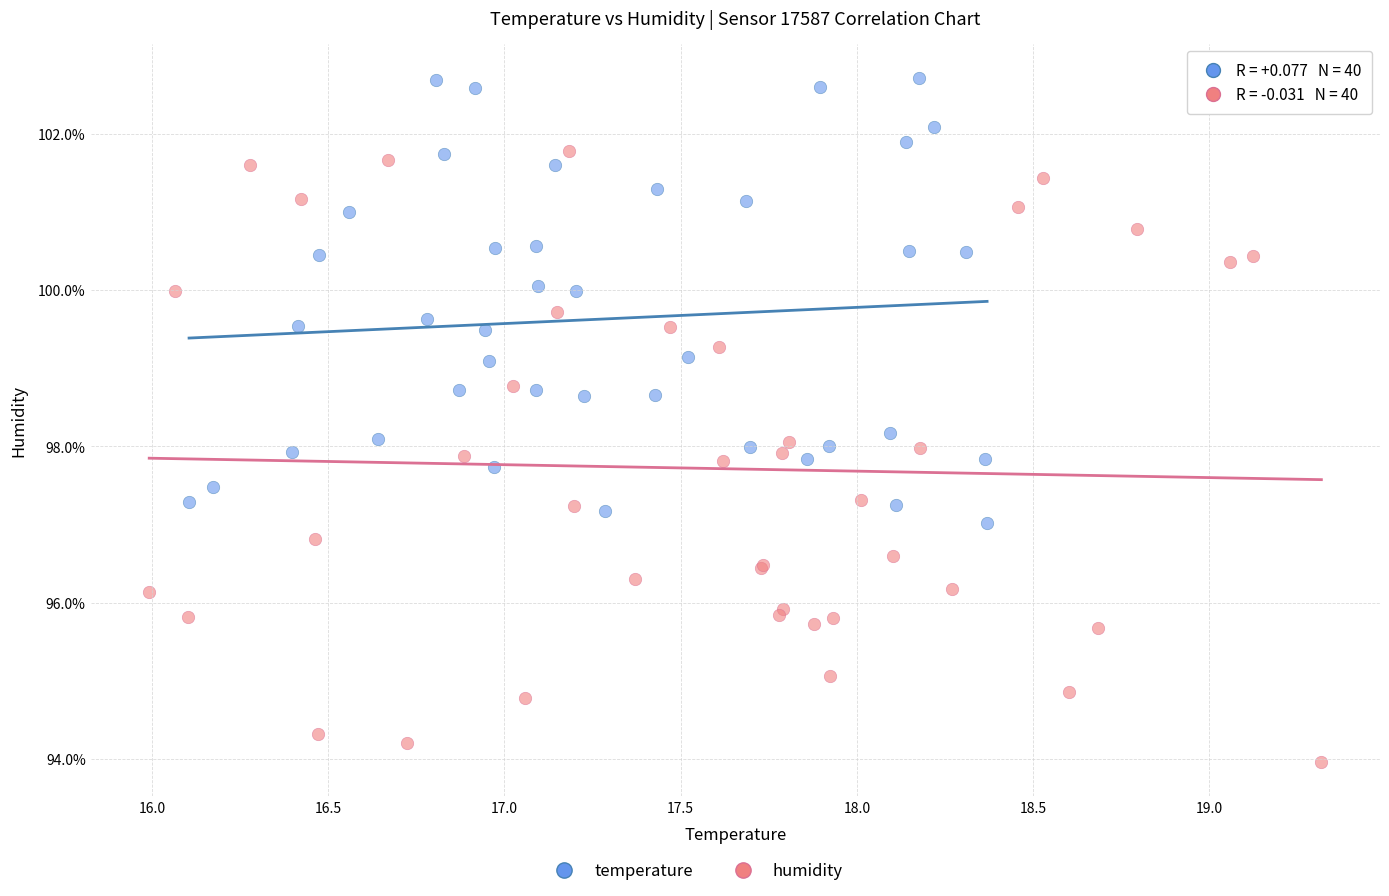

Which series contains the lowest Y value?

humidity